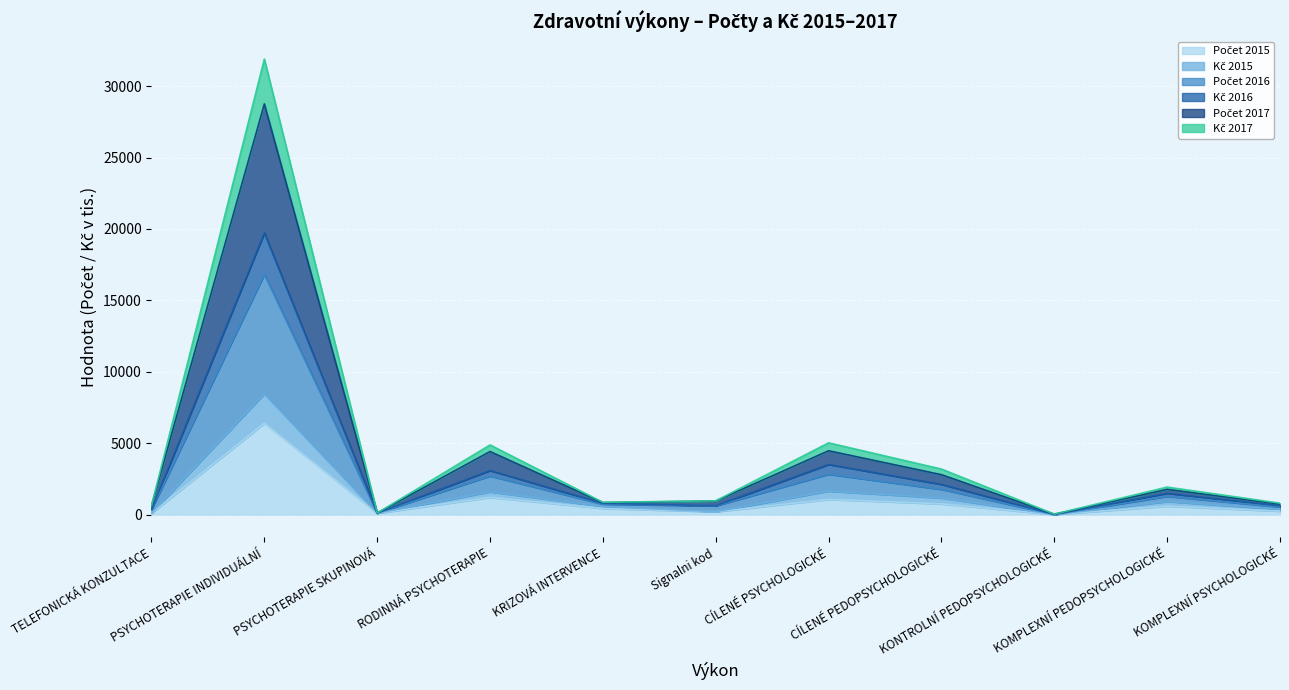

What is the sum of all Počet 2015 values?

11093.0